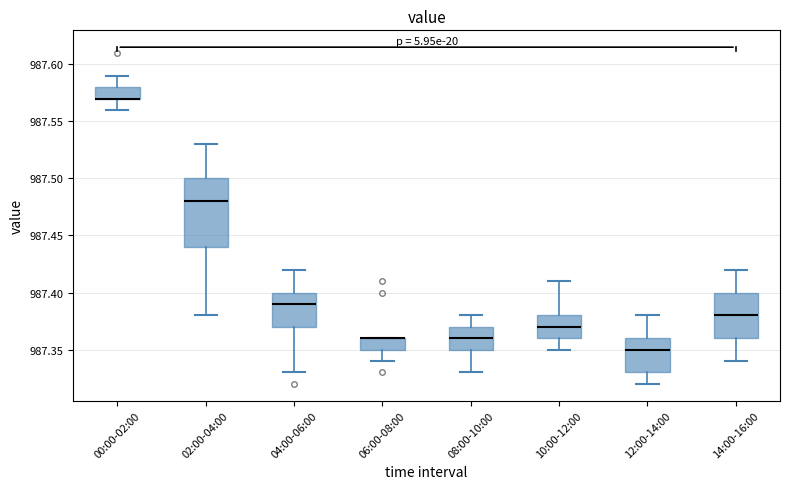

Where does the lower whisker of the box for 06:00-08:00 end on the y-axis? The values are not printed on the chart, so give them approximately, as read against the axis.

987.34